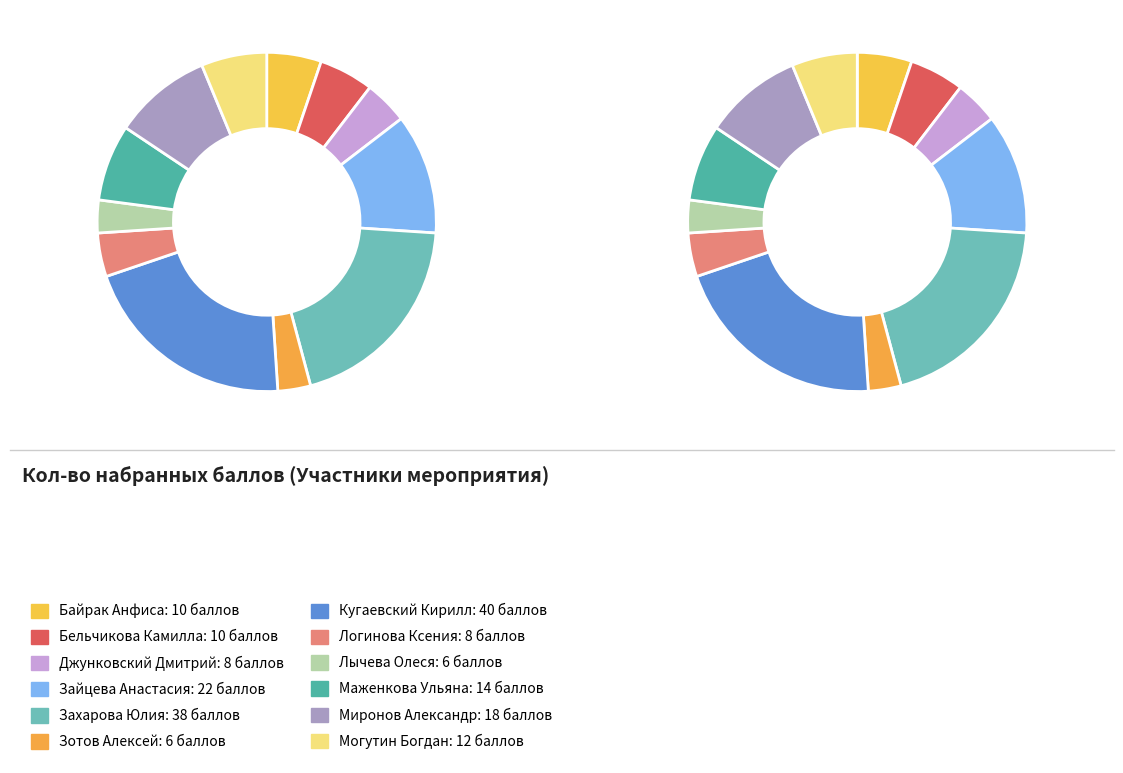

To the nearest percent, what is the combined percentage of Лычева Олеся and Маженкова Ульяна?

10%